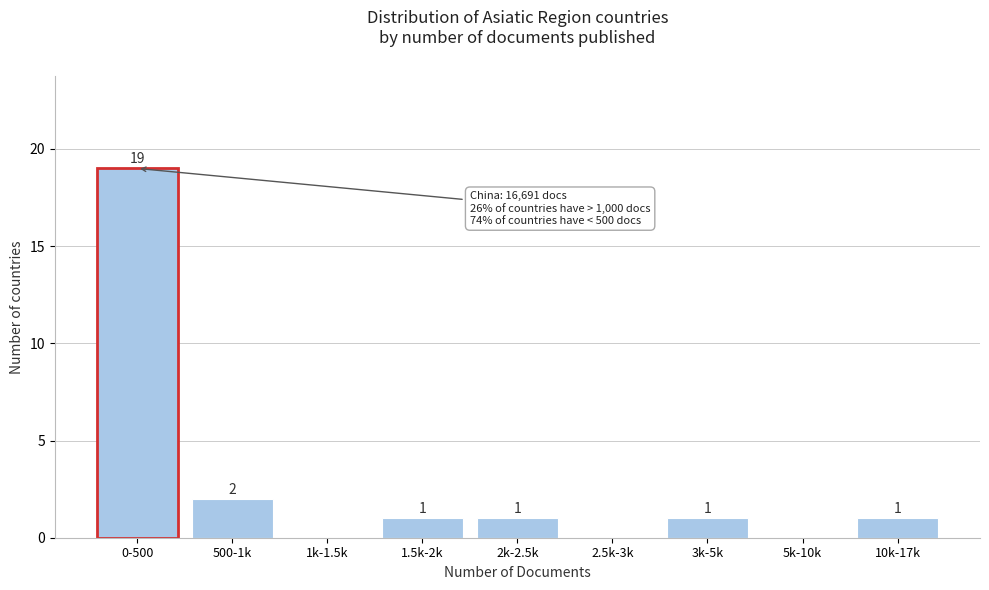

Reading right to left, list all the values displayed in this chart.

10k-17k=1	5k-10k=0	3k-5k=1	2.5k-3k=0	2k-2.5k=1	1.5k-2k=1	1k-1.5k=0	500-1k=2	0-500=19